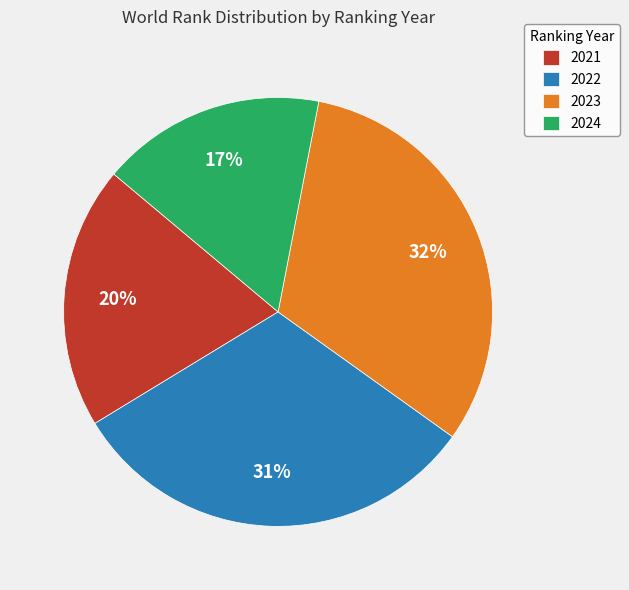

Is 2024 the majority of the pie?

No